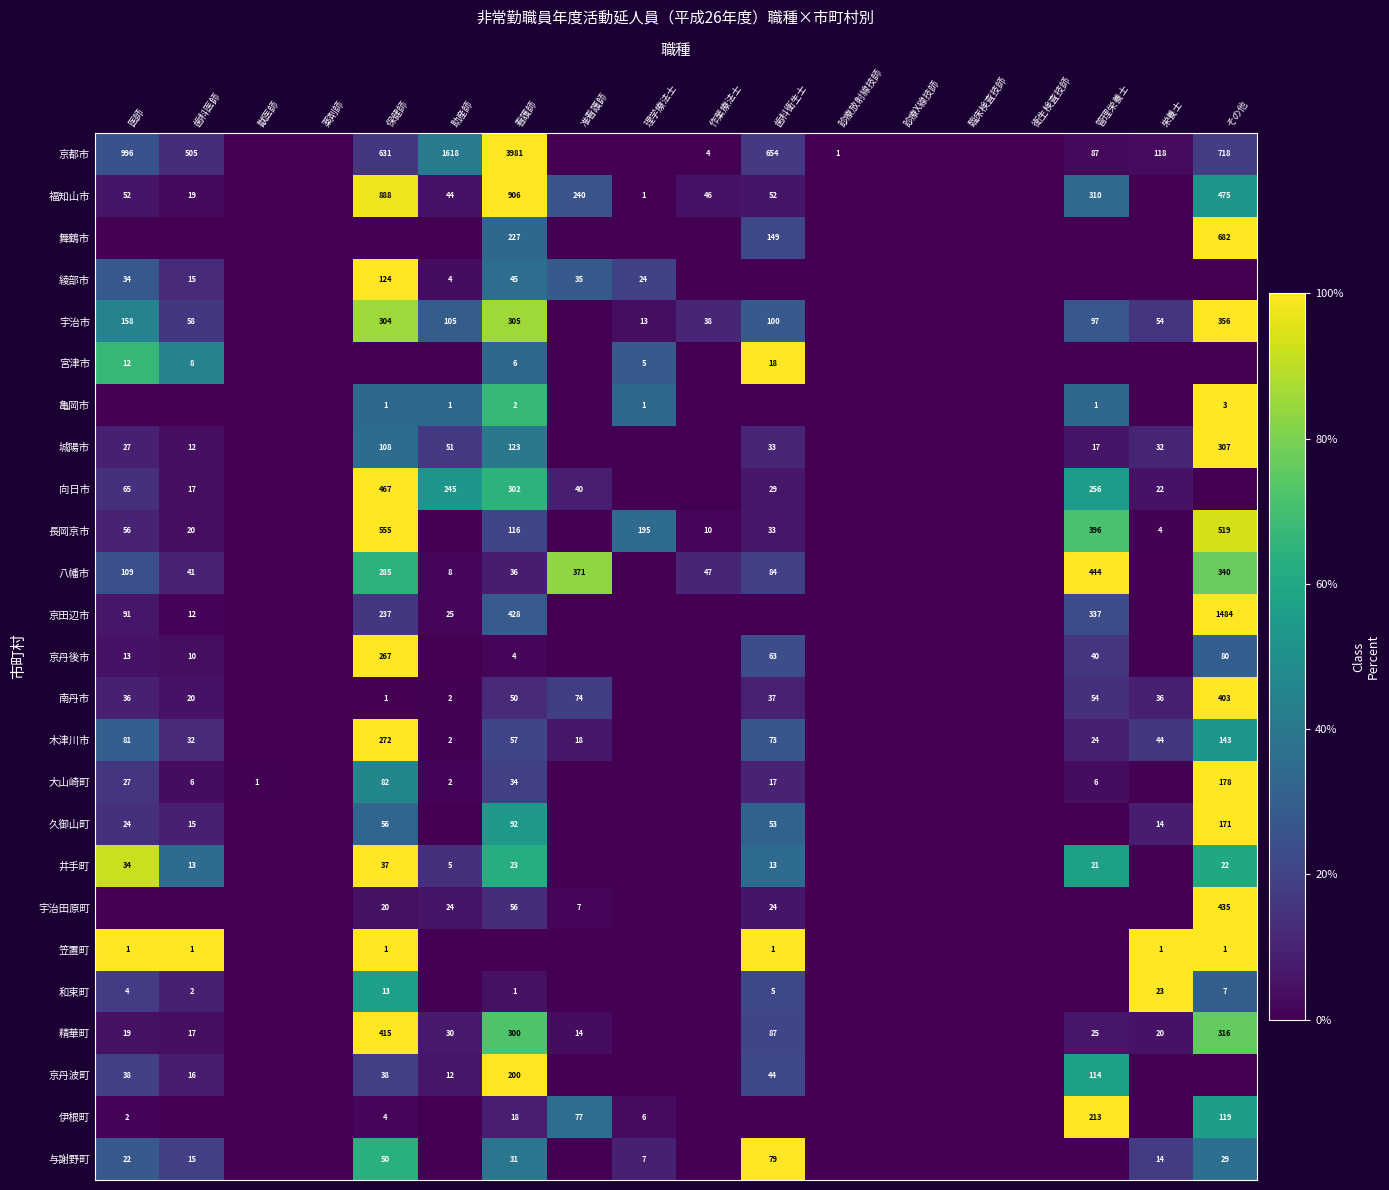

What is the difference between the 宇治市 values at 管理栄養士 and 歯科医師?

39